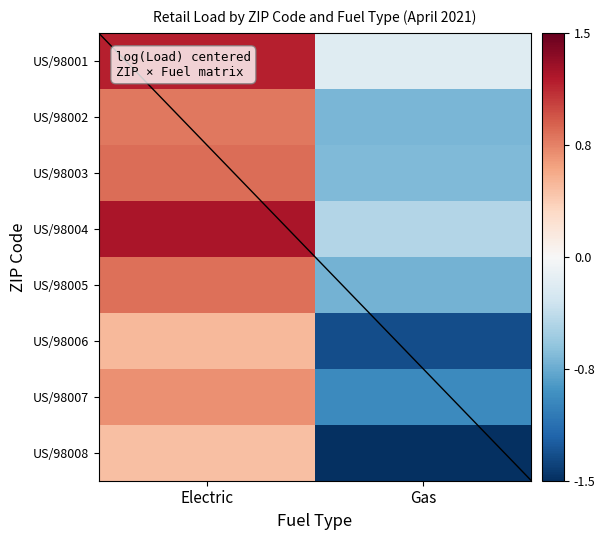

How many series are shown in this chart?

8